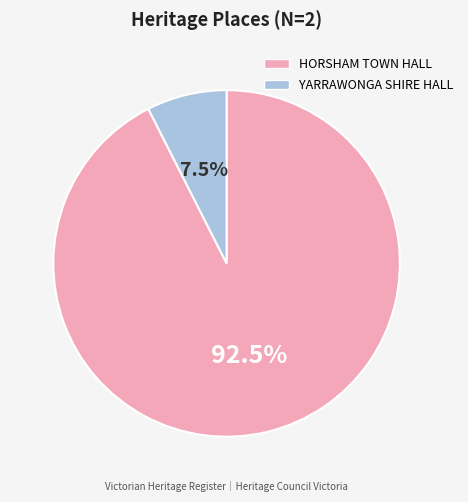

Is YARRAWONGA SHIRE HALL the majority of the pie?

No